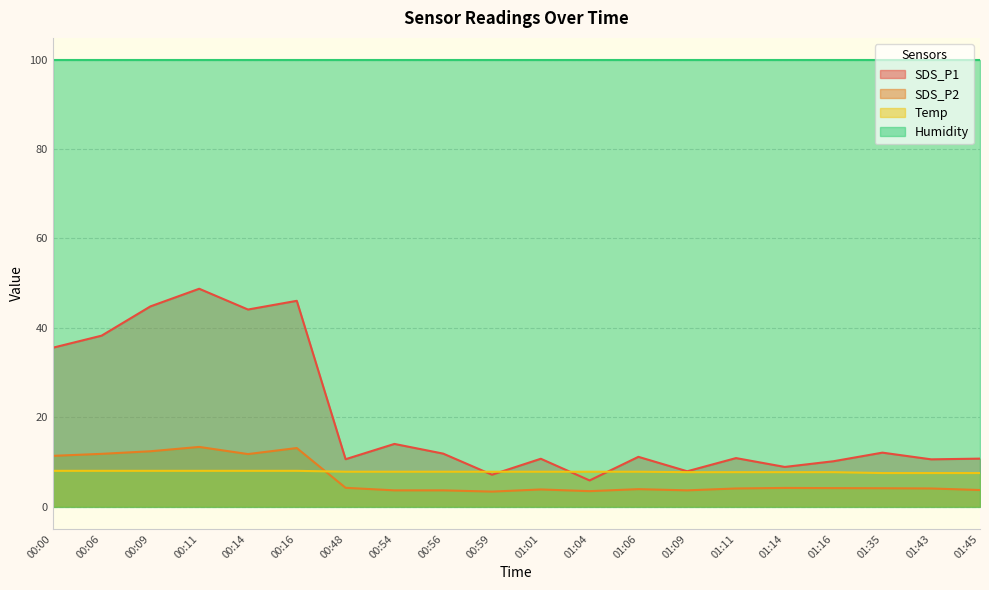

What is the sum of the SDS_P2 values at 01:09 and 01:14?

7.8